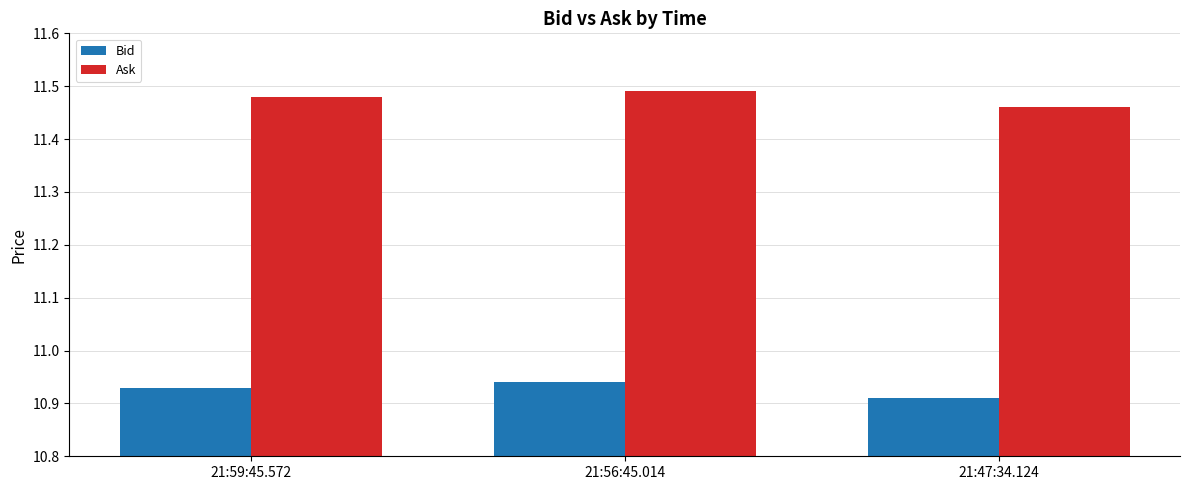

What are all the series names shown in the legend?

Bid, Ask